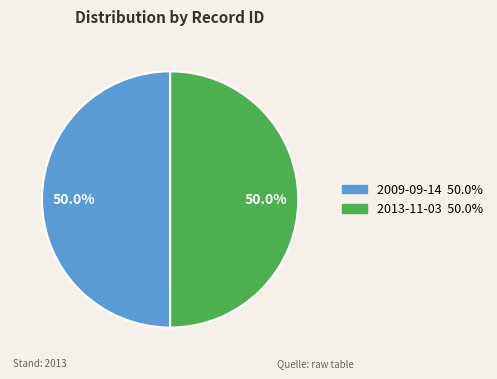

Approximately how many times larger is the value at 2009-09-14 compared to 2013-11-03?

1.0